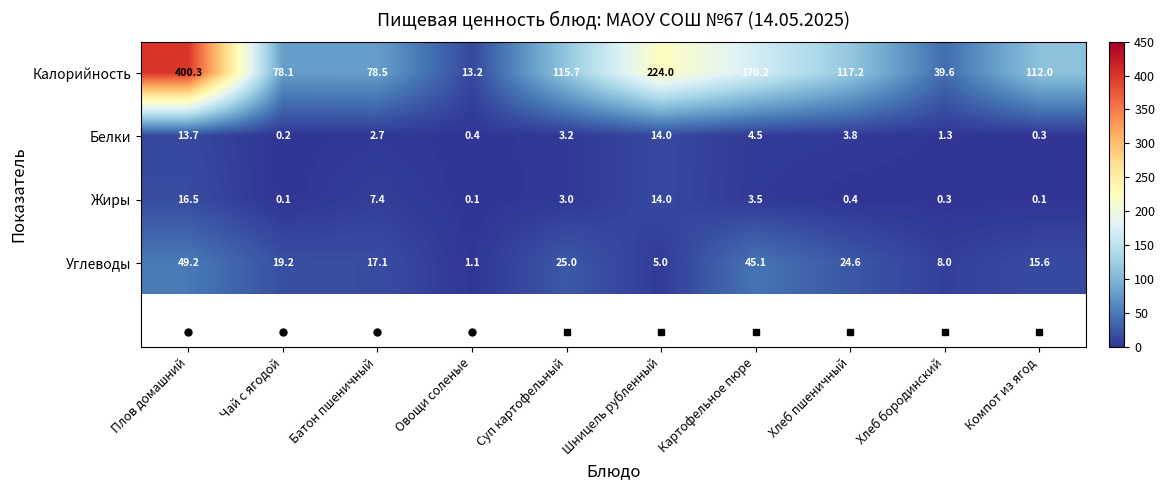

Between Овощи соленые and Хлеб пшеничный, which series saw the biggest shift?

Калорийность